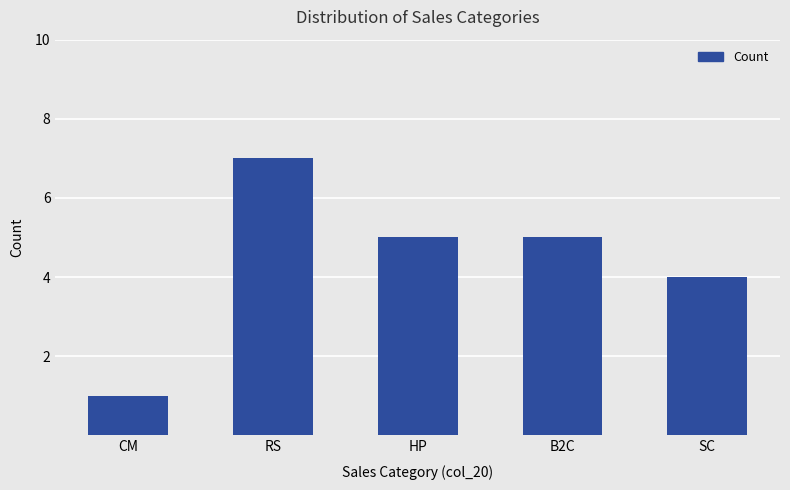

What position from the right is RS?

4